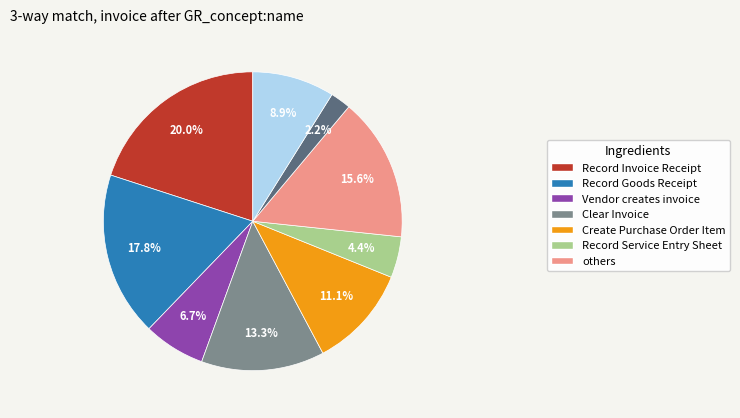

Is there any slice that represents more than half of the pie?

No